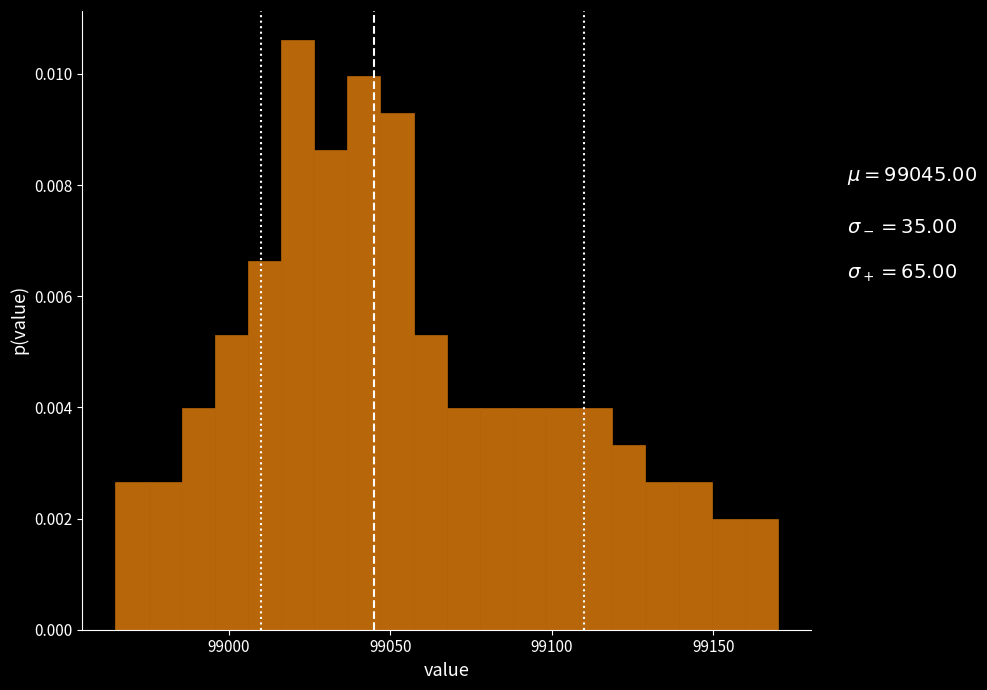

Around what value on the x-axis is the tallest bar? Give the approximate position of its centre, as read against the axis.

99020